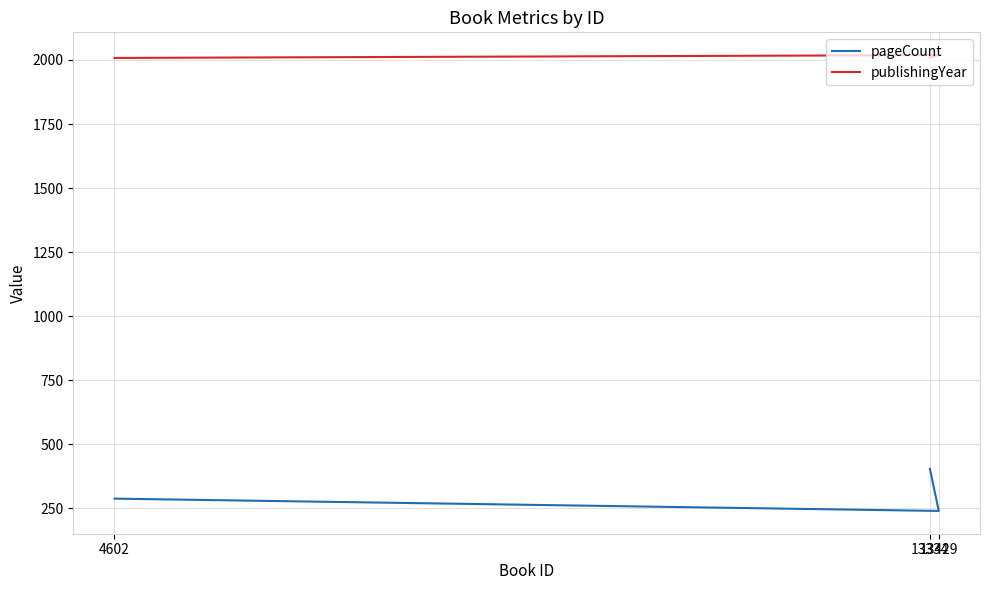

What is the approximate value of pageCount at 13429, to the nearest 10?

240